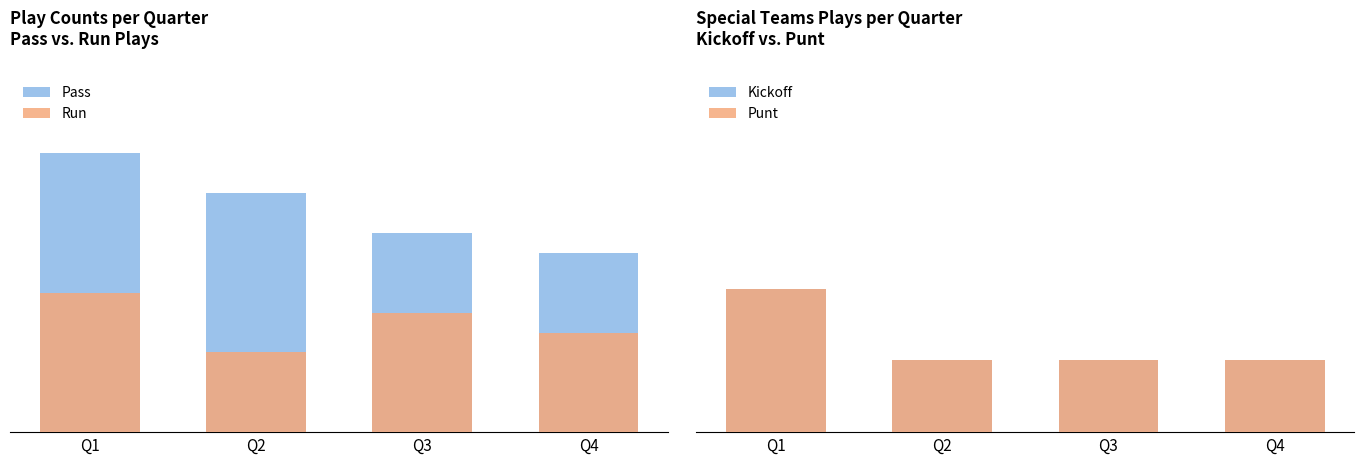

Which category has the lowest value in the Pass series?

Q4